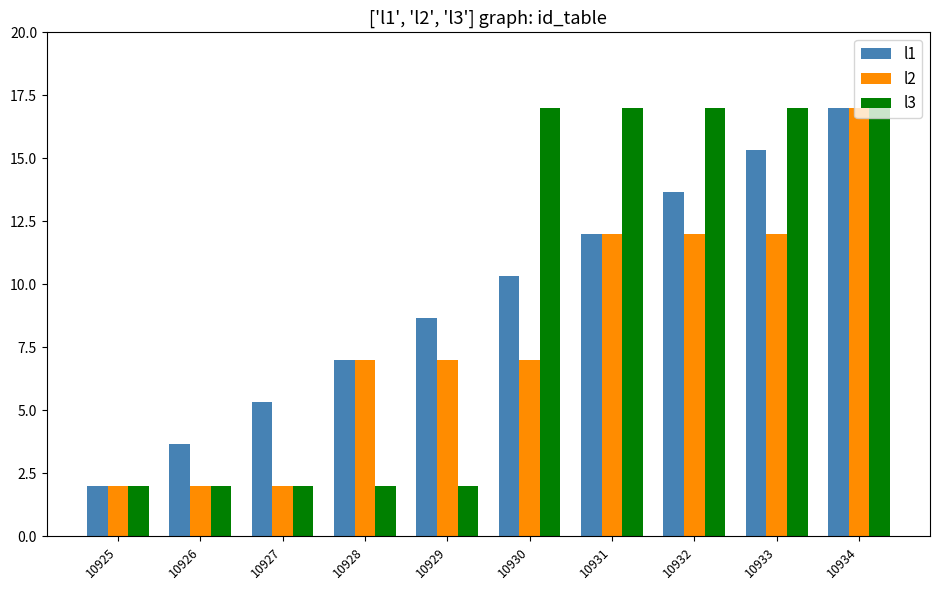

What is the difference between the l1 values at 10931 and 10925?

10.0